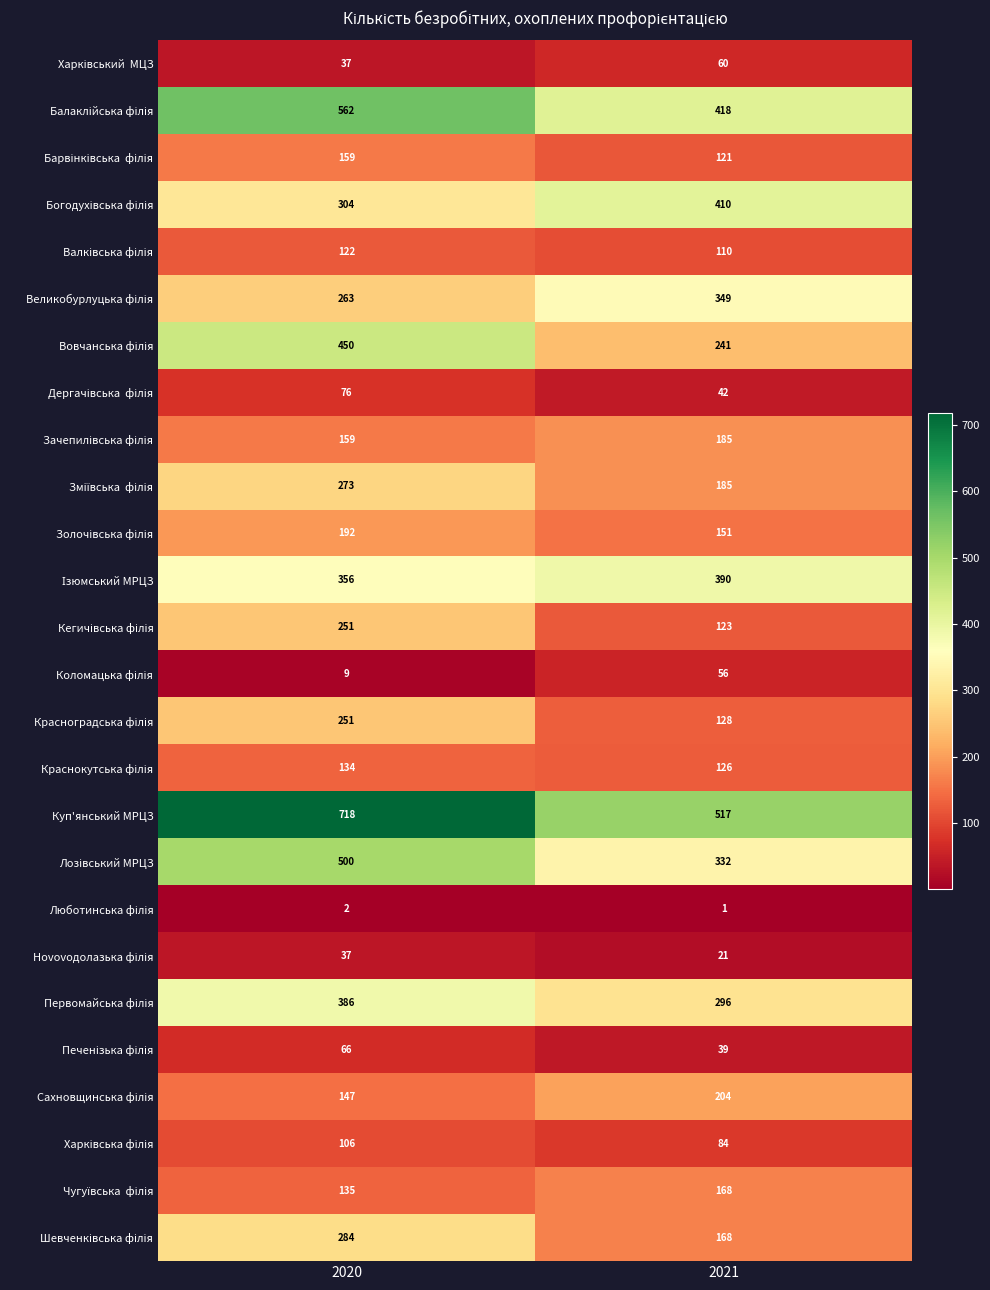

What is the spread (max minus min) of values at 2021?

516